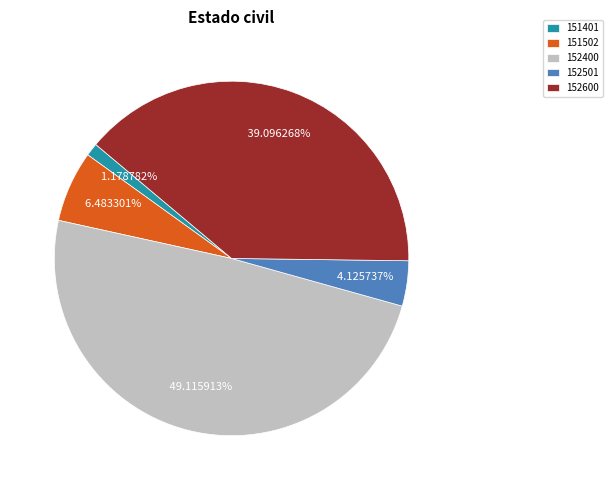

What percentage is the 151401 slice, to the nearest percent?

1%